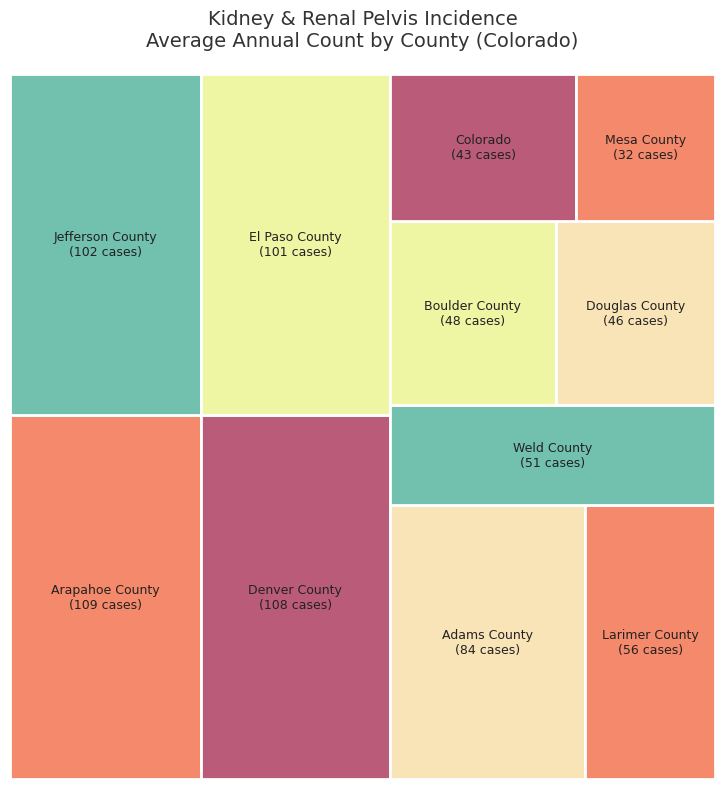

How many segments does this pie chart have?

11